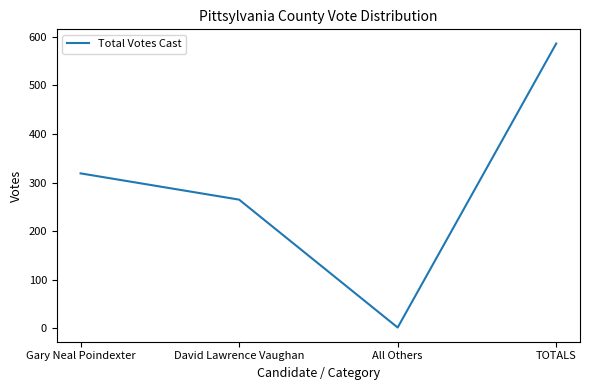

What is the change in value from All Others to TOTALS?

+584